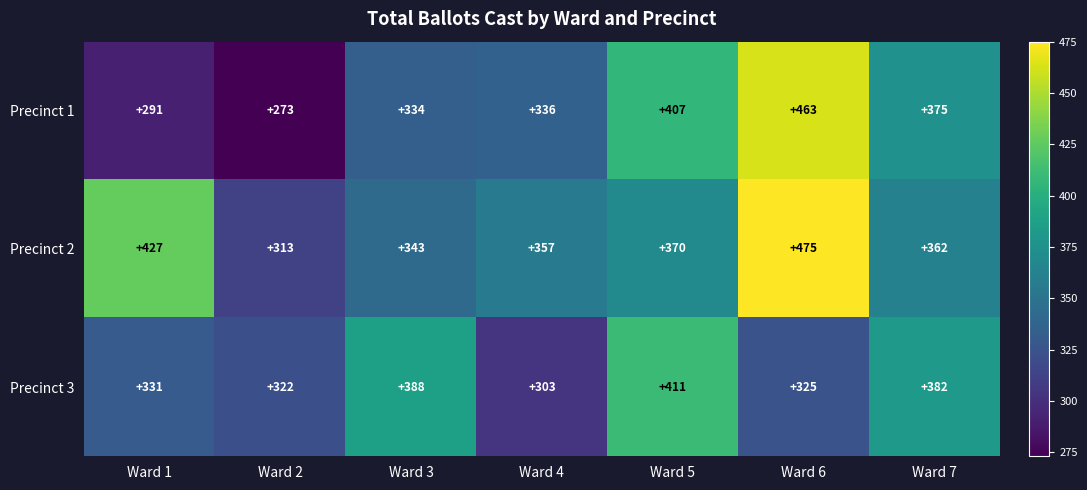

At how many categories does at least one series exceed 408?

3